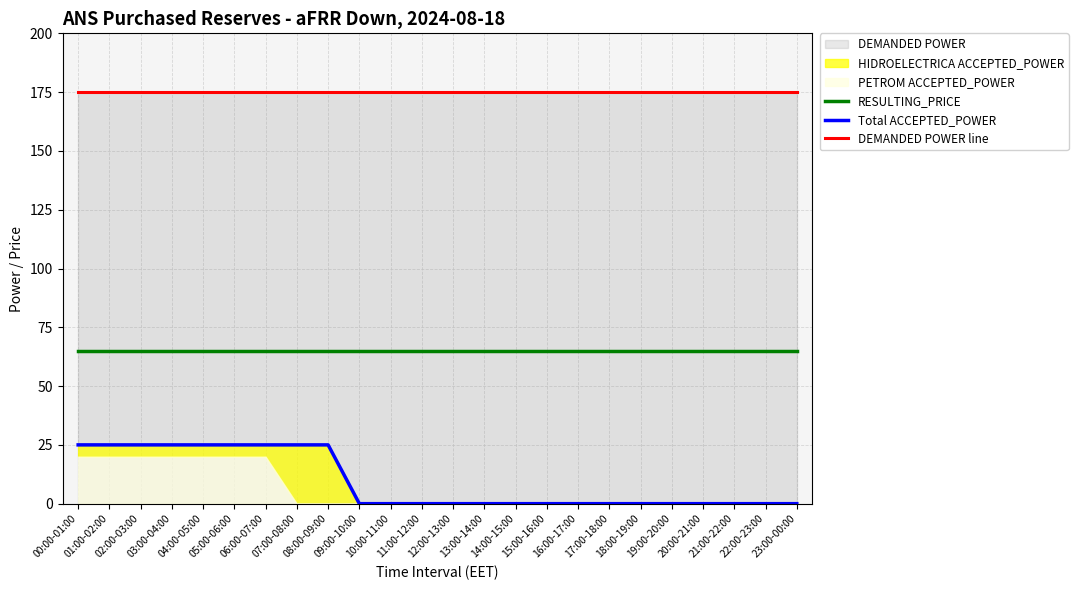

Which series changed the most between 02:00-03:00 and 22:00-23:00?

Total ACCEPTED_POWER